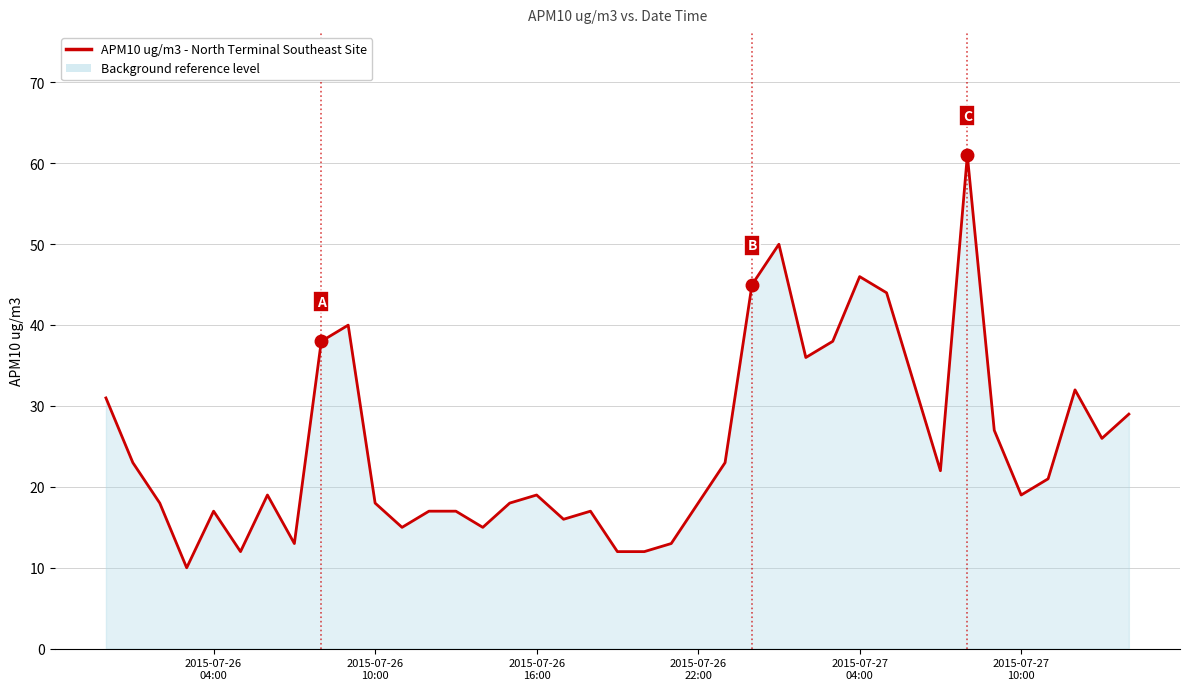

Does the chart have visible grid lines?

Yes